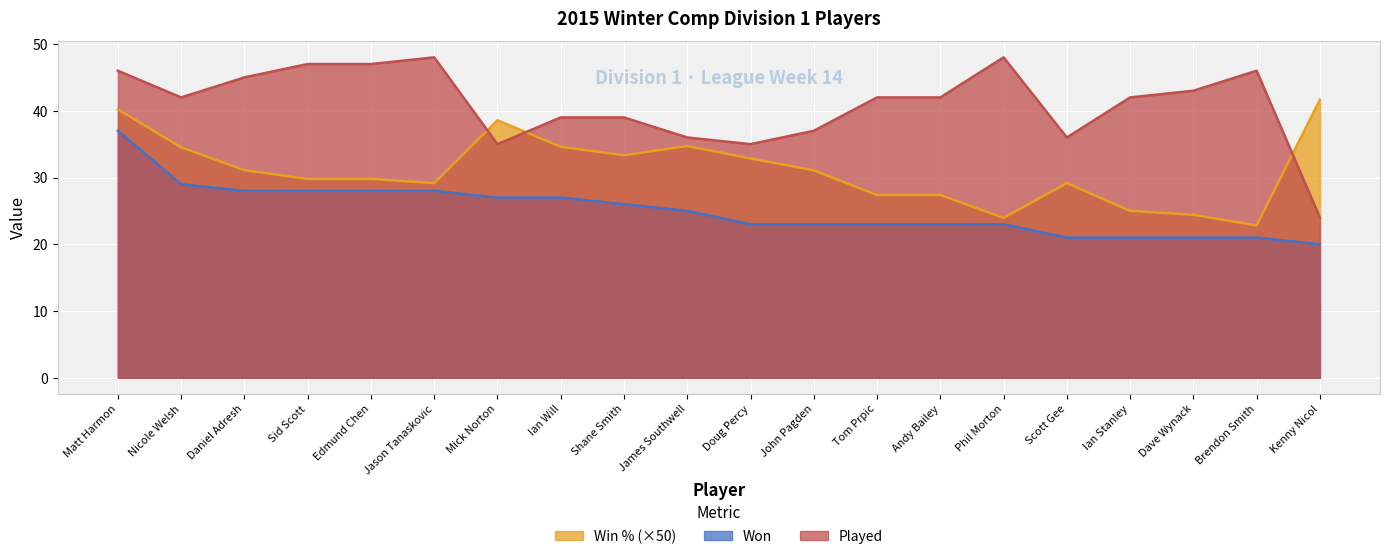

Reading right to left, transcribe all the data shown in this chart.

Win %: Kenny Nicol=41.7	Brendon Smith=22.8	Dave Wynack=24.4	Ian Stanley=25.0	Scott Gee=29.2	Phil Morton=24.0	Andy Bailey=27.4	Tom Prpic=27.4	John Pagden=31.1	Doug Percy=32.9	James Southwell=34.7	Shane Smith=33.3	Ian Will=34.6	Mick Norton=38.6	Jason Tanaskovic=29.2	Edmund Chen=29.8	Sid Scott=29.8	Daniel Adresh=31.1	Nicole Welsh=34.5	Matt Harmon=40.2
Won: Kenny Nicol=20.0	Brendon Smith=21.0	Dave Wynack=21.0	Ian Stanley=21.0	Scott Gee=21.0	Phil Morton=23.0	Andy Bailey=23.0	Tom Prpic=23.0	John Pagden=23.0	Doug Percy=23.0	James Southwell=25.0	Shane Smith=26.0	Ian Will=27.0	Mick Norton=27.0	Jason Tanaskovic=28.0	Edmund Chen=28.0	Sid Scott=28.0	Daniel Adresh=28.0	Nicole Welsh=29.0	Matt Harmon=37.0
Played: Kenny Nicol=24.0	Brendon Smith=46.0	Dave Wynack=43.0	Ian Stanley=42.0	Scott Gee=36.0	Phil Morton=48.0	Andy Bailey=42.0	Tom Prpic=42.0	John Pagden=37.0	Doug Percy=35.0	James Southwell=36.0	Shane Smith=39.0	Ian Will=39.0	Mick Norton=35.0	Jason Tanaskovic=48.0	Edmund Chen=47.0	Sid Scott=47.0	Daniel Adresh=45.0	Nicole Welsh=42.0	Matt Harmon=46.0